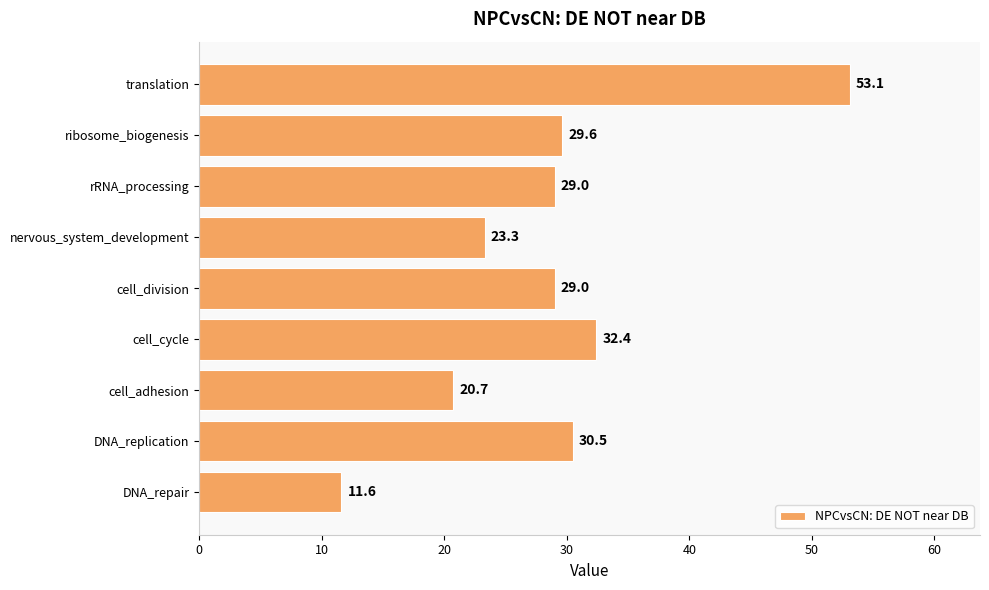

Reading bottom to top, list all the values displayed in this chart.

DNA_repair=11.6	DNA_replication=30.5	cell_adhesion=20.7	cell_cycle=32.4	cell_division=29.0	nervous_system_development=23.3	rRNA_processing=29.0	ribosome_biogenesis=29.6	translation=53.1